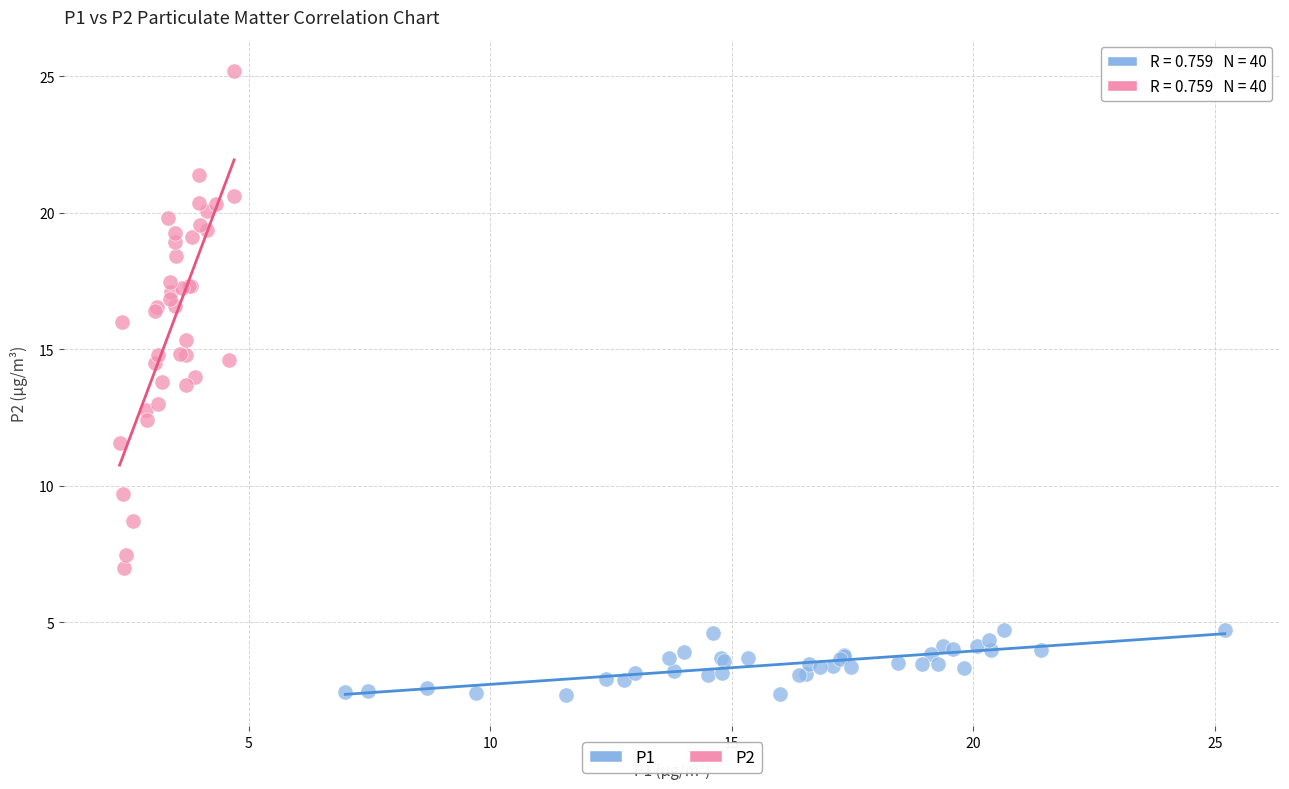

Which series contains the lowest Y value?

P1